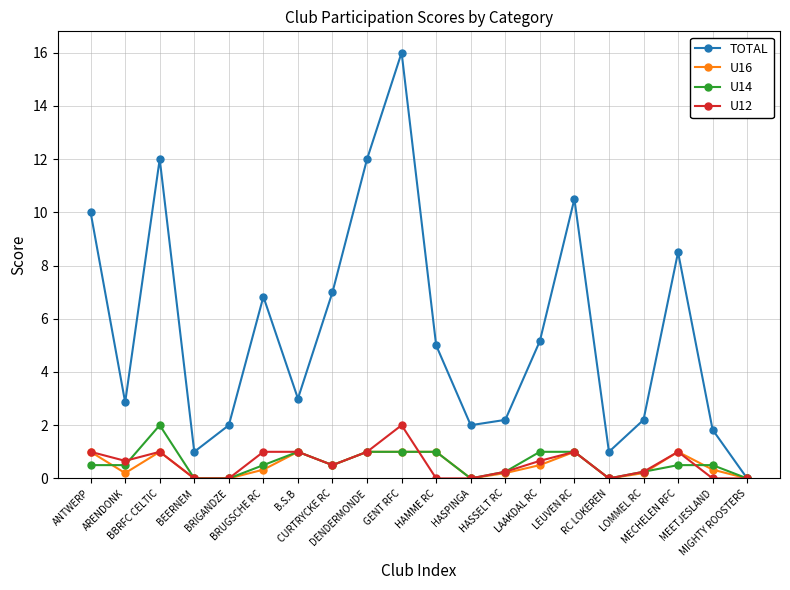

In TOTAL, how many points are higher than both neighbors (excluding endpoints)?

5